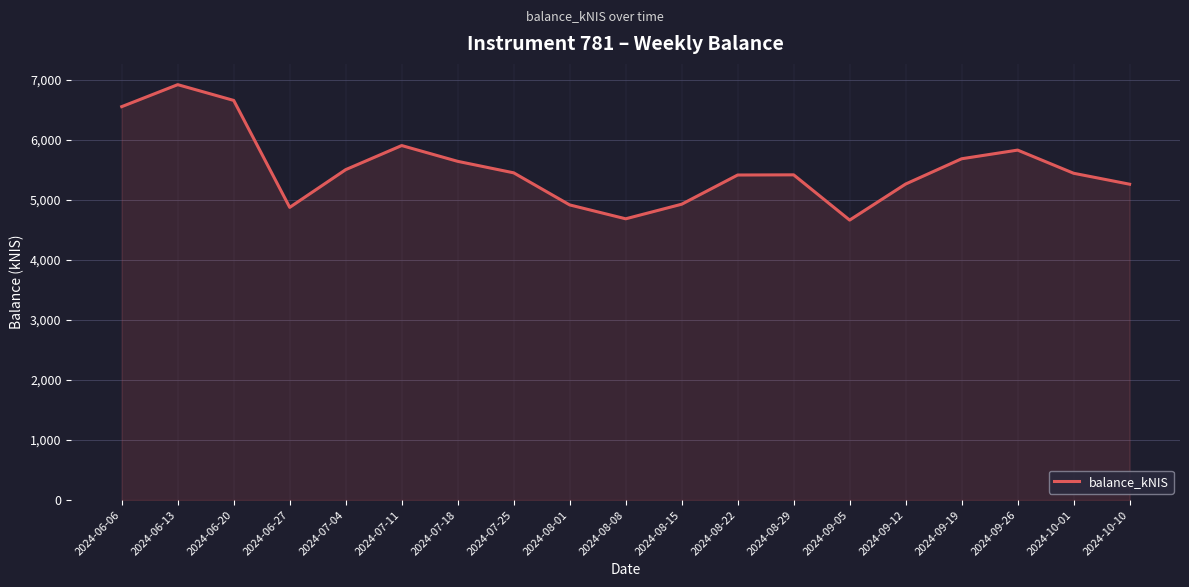

How many lines are shown in the chart?

1